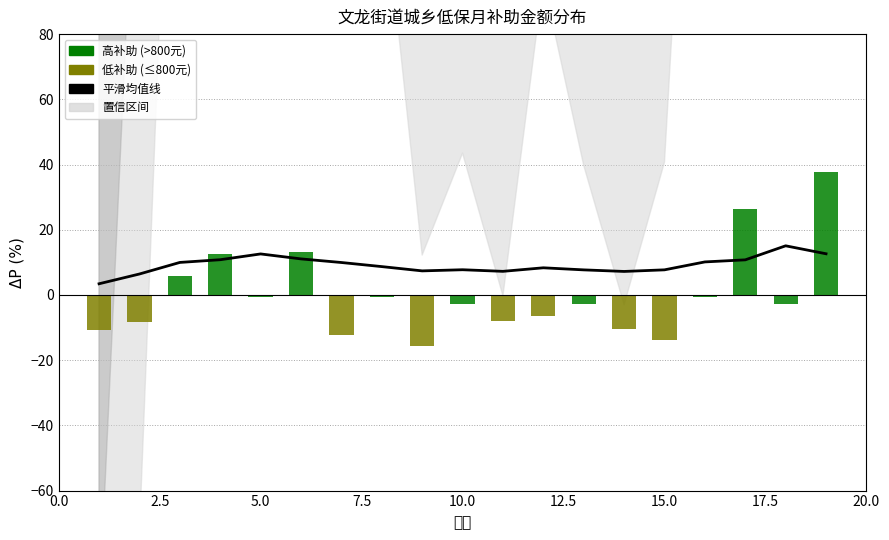

At how many categories does at least one series exceed 14?

3